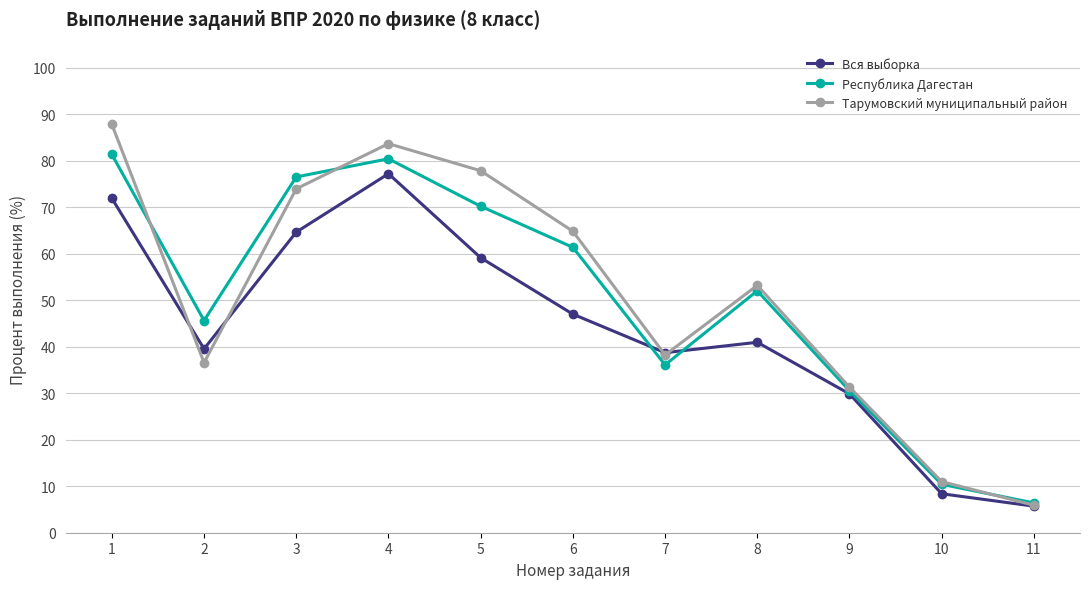

What is the smallest value displayed?

5.7